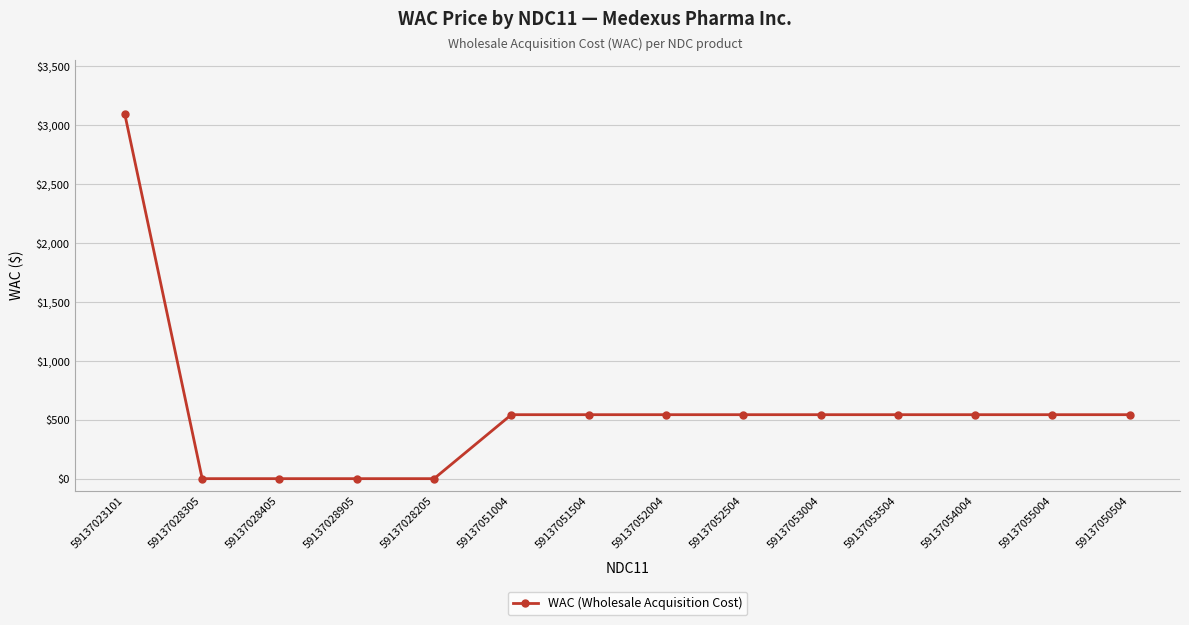

Which label corresponds to the largest value in the chart?

59137023101